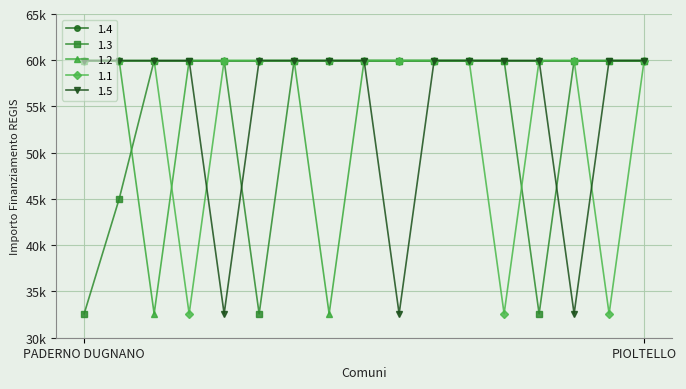

How many interior local valleys does the 1.2 series have?

2